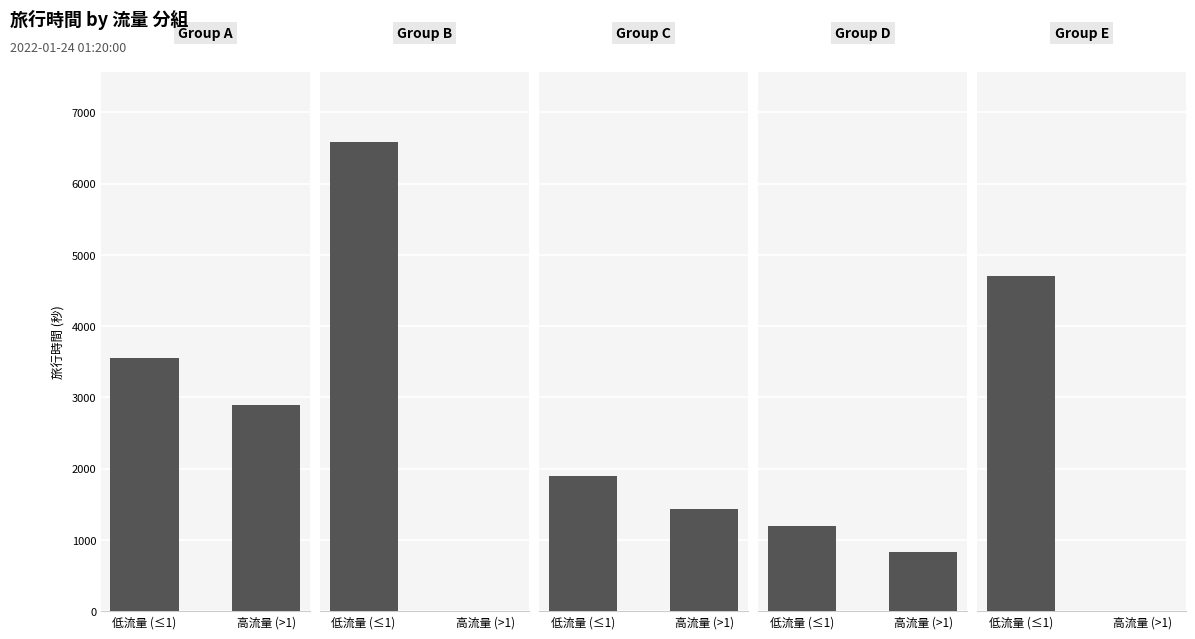

Which label corresponds to the largest value in the chart?

低流量 (≤1)